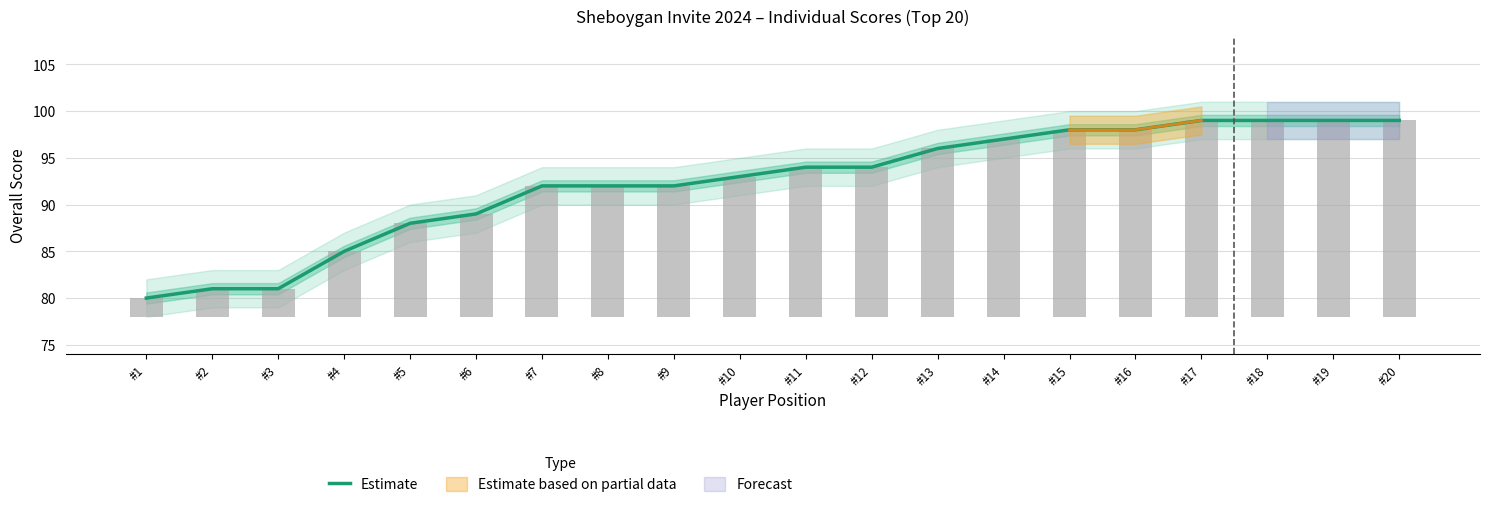

What is the value of the 14th bar from the left?

97